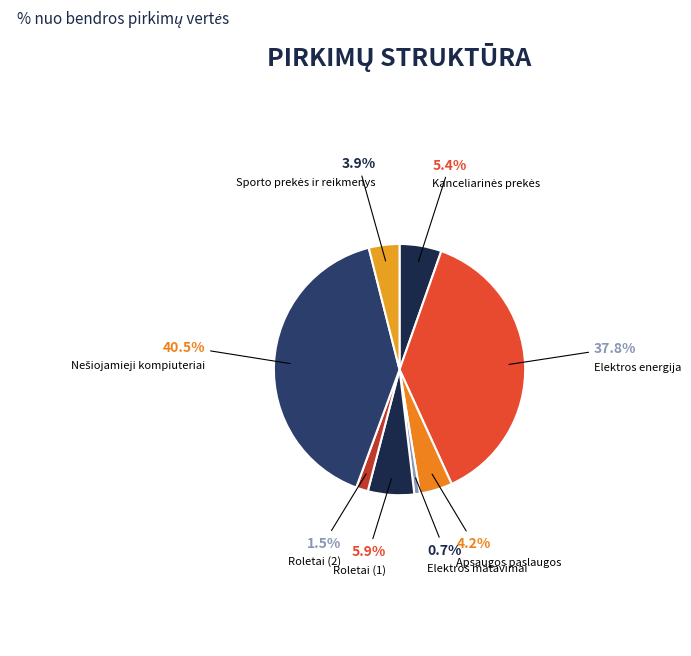

What is the smallest slice in the pie chart?

Elektros matavimai